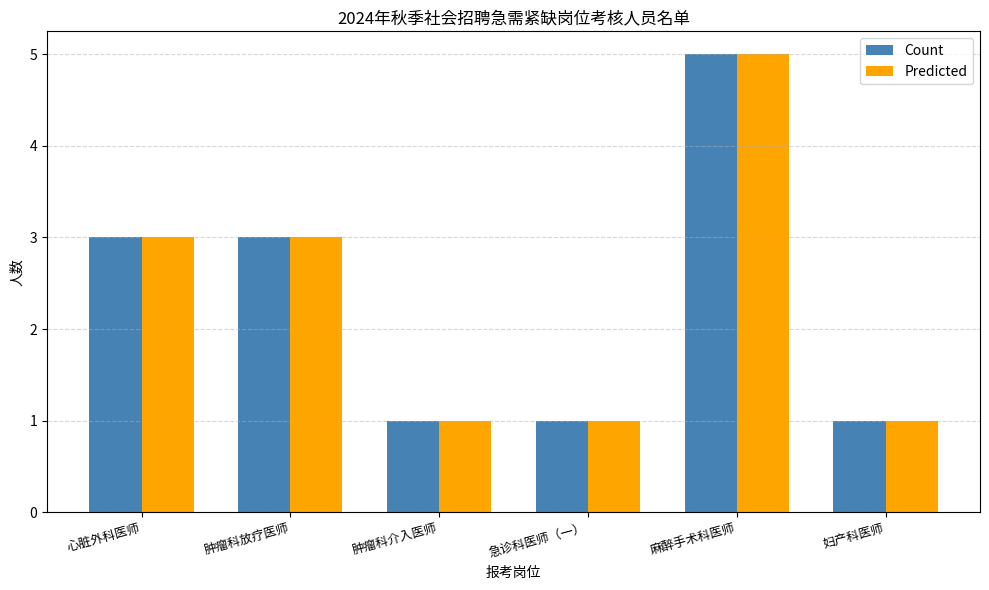

How many distinct data groups are displayed?

2